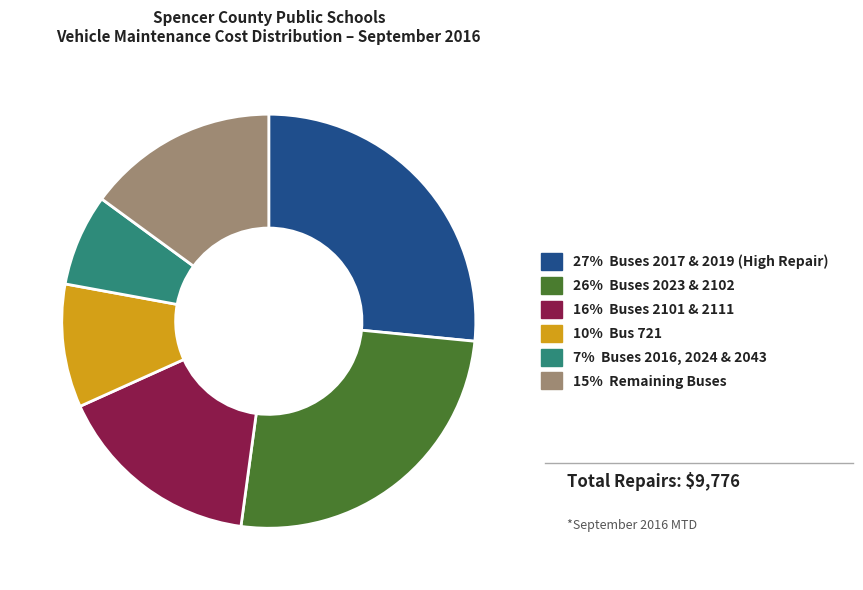

Is there any slice that represents more than half of the pie?

No